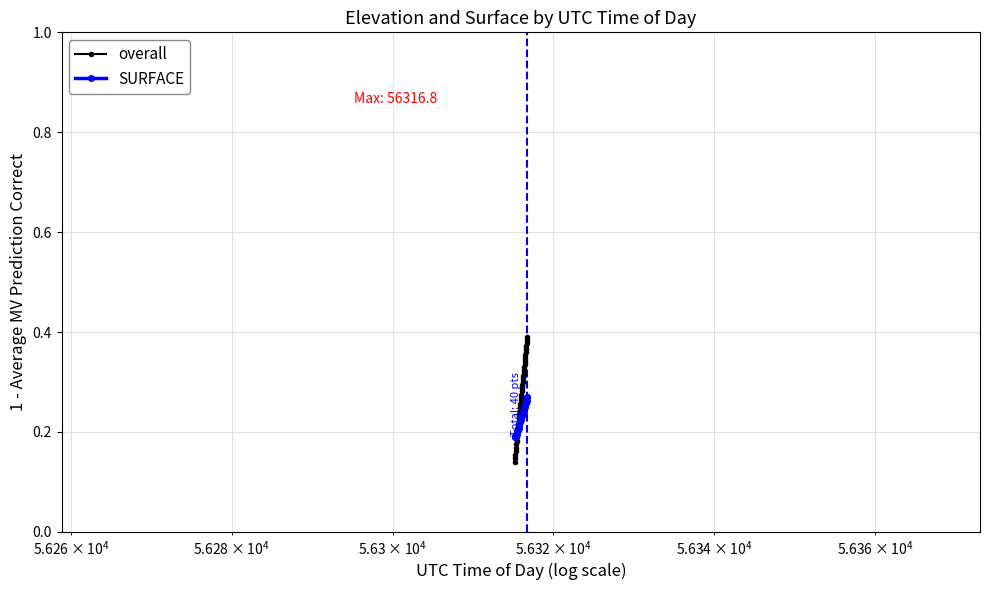

How many distinct data groups are displayed?

2